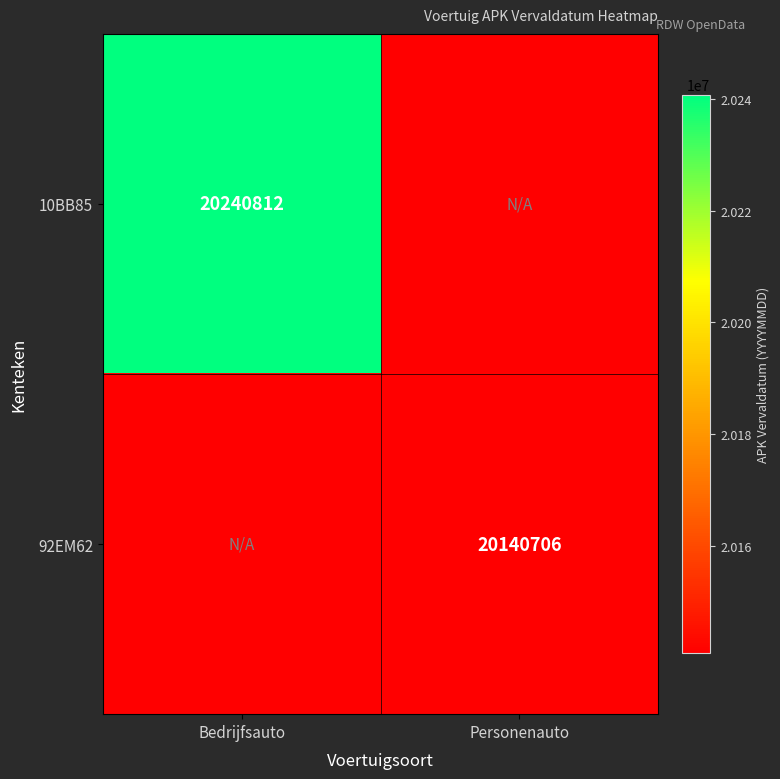

True or false: 10BB85 has a value of 20240812 at Bedrijfsauto.

True